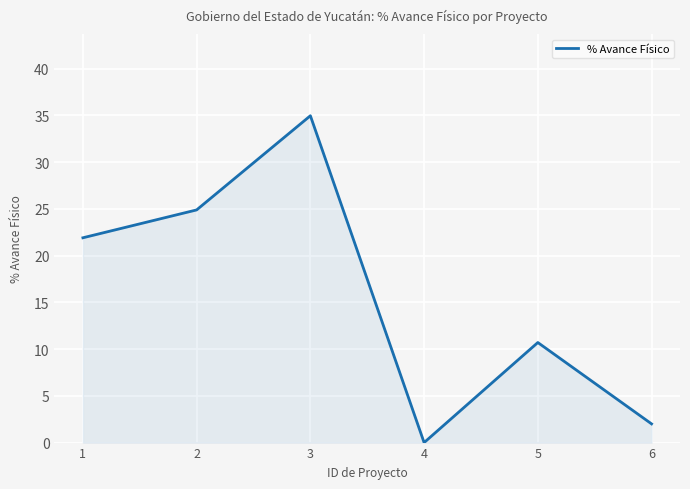

List the labels in order of value, smallest first.

4, 6, 5, 1, 2, 3